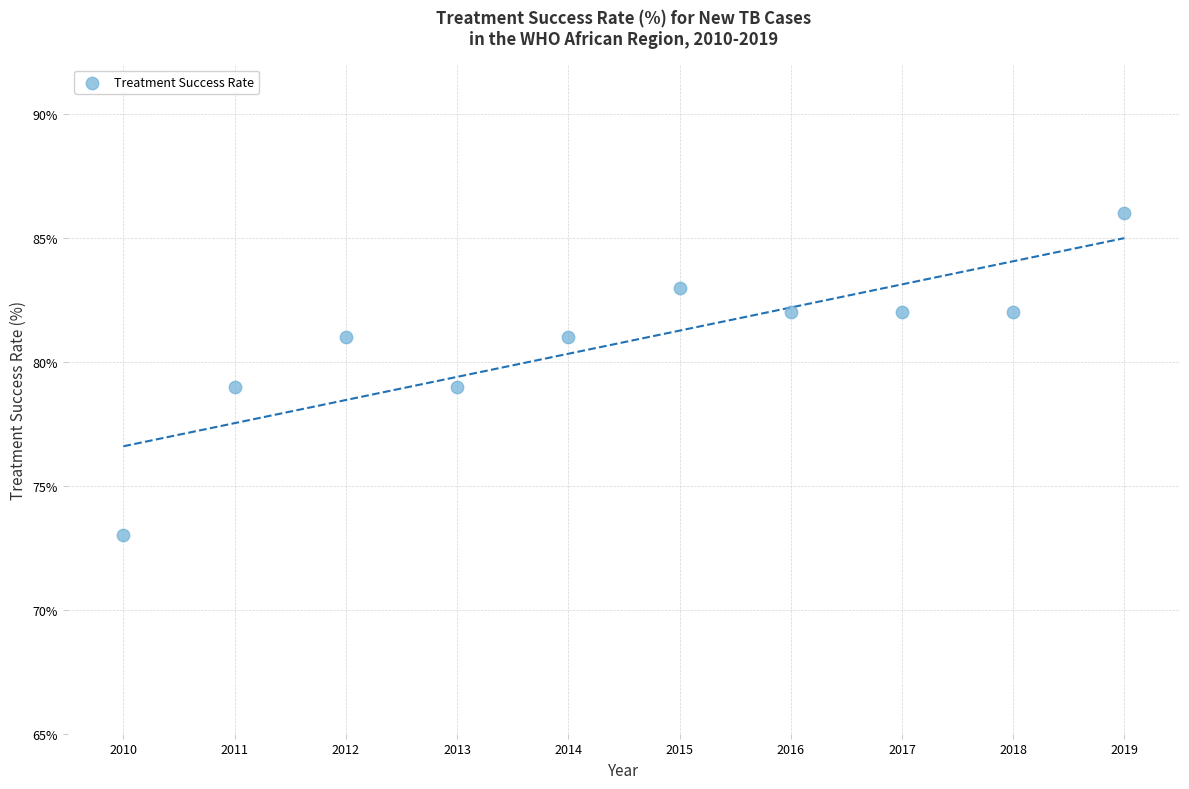

What is the range of Y values (max minus min)?

13